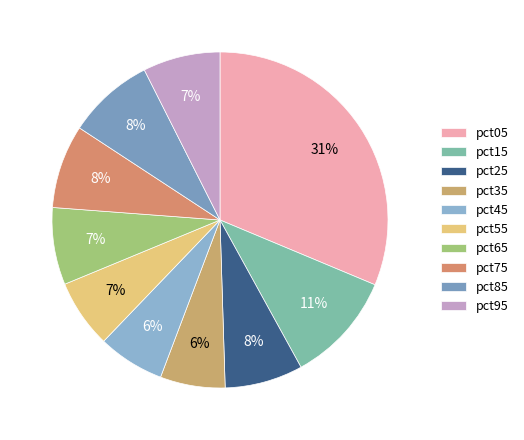

To the nearest percent, what percentage of the pie is pct45?

6%